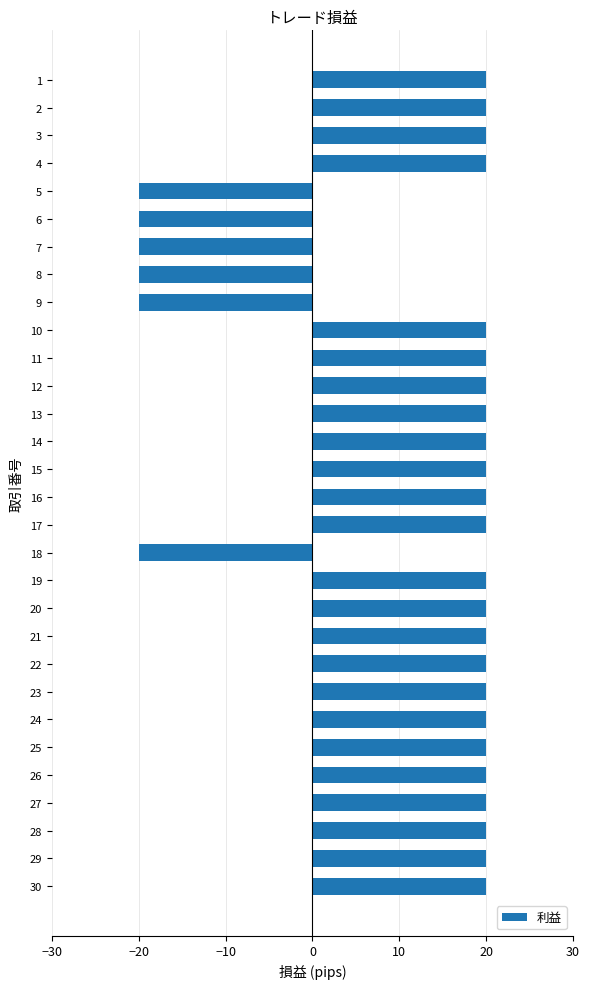

What is the sum of all values?

360